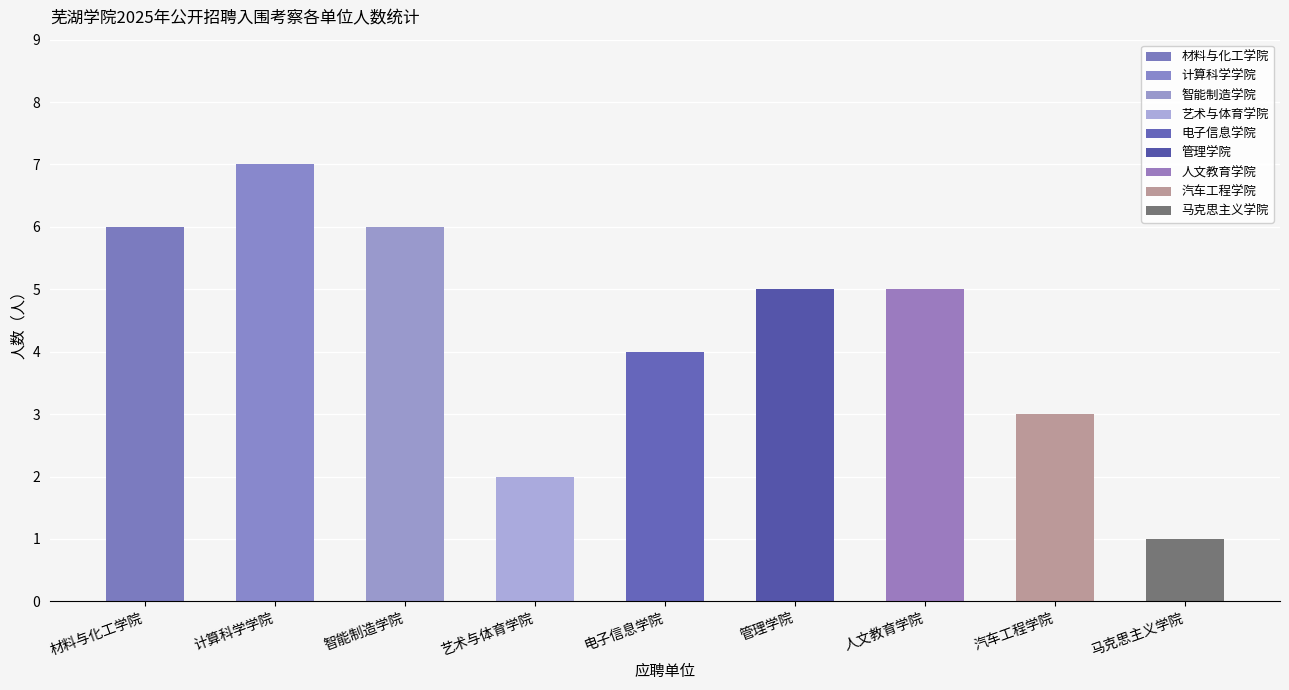

How many categories are shown in the chart?

9